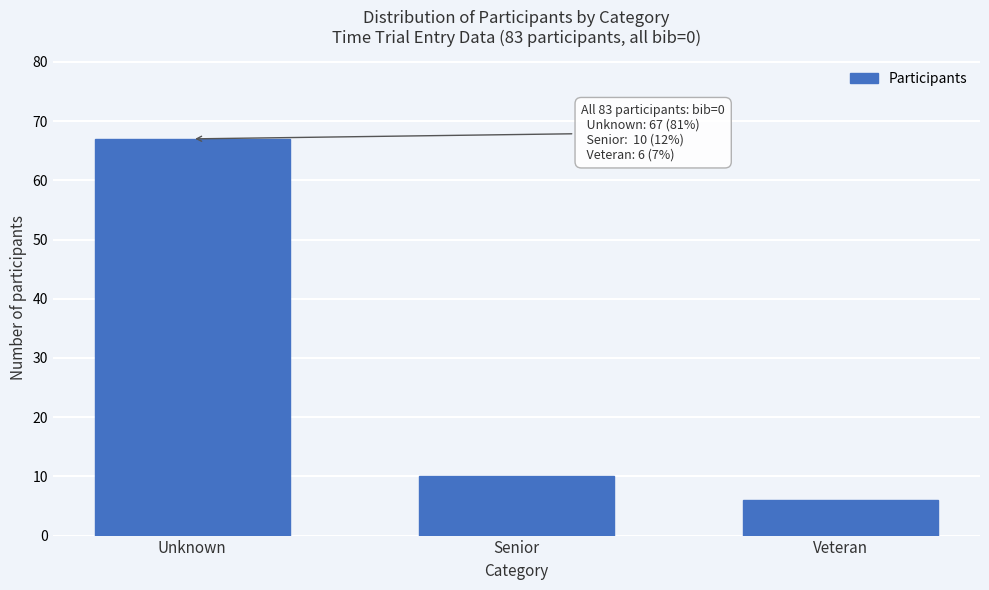

Reading left to right, what are all the values shown in this chart?

Unknown=67	Senior=10	Veteran=6